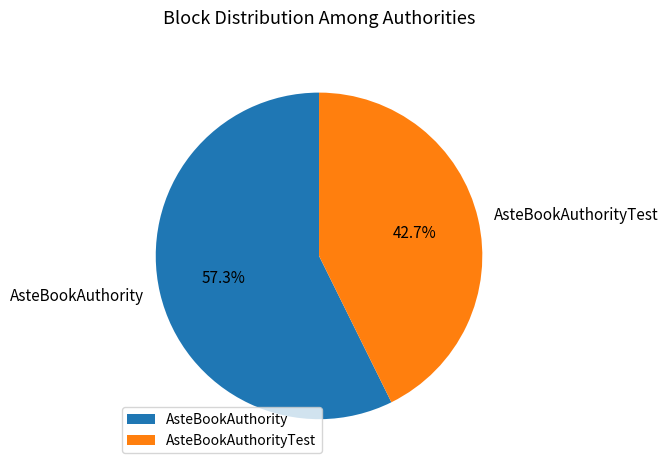

To the nearest percent, what percentage of the pie is AsteBookAuthorityTest?

43%